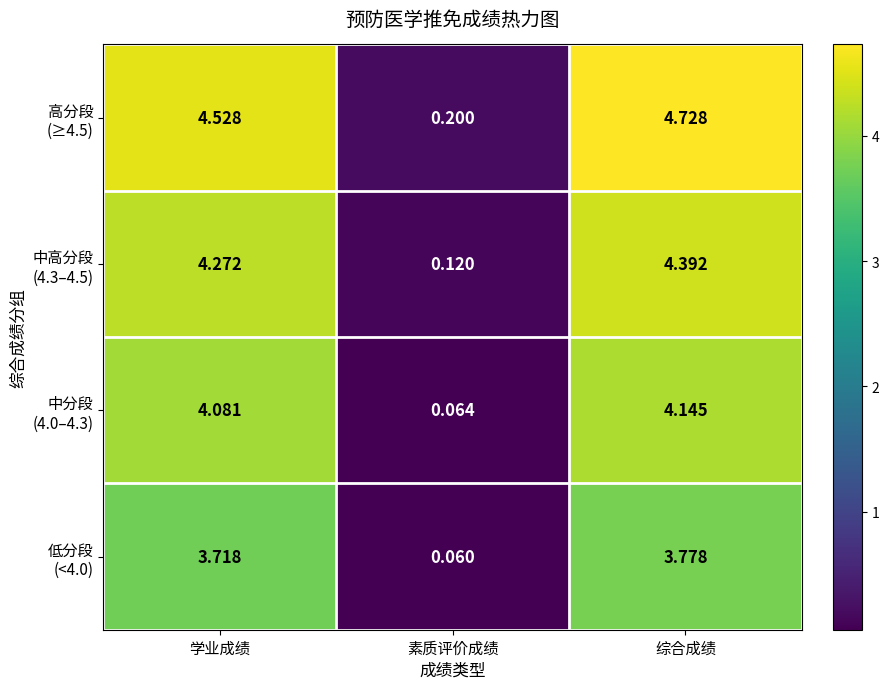

Which category has the highest value across all series?

综合成绩